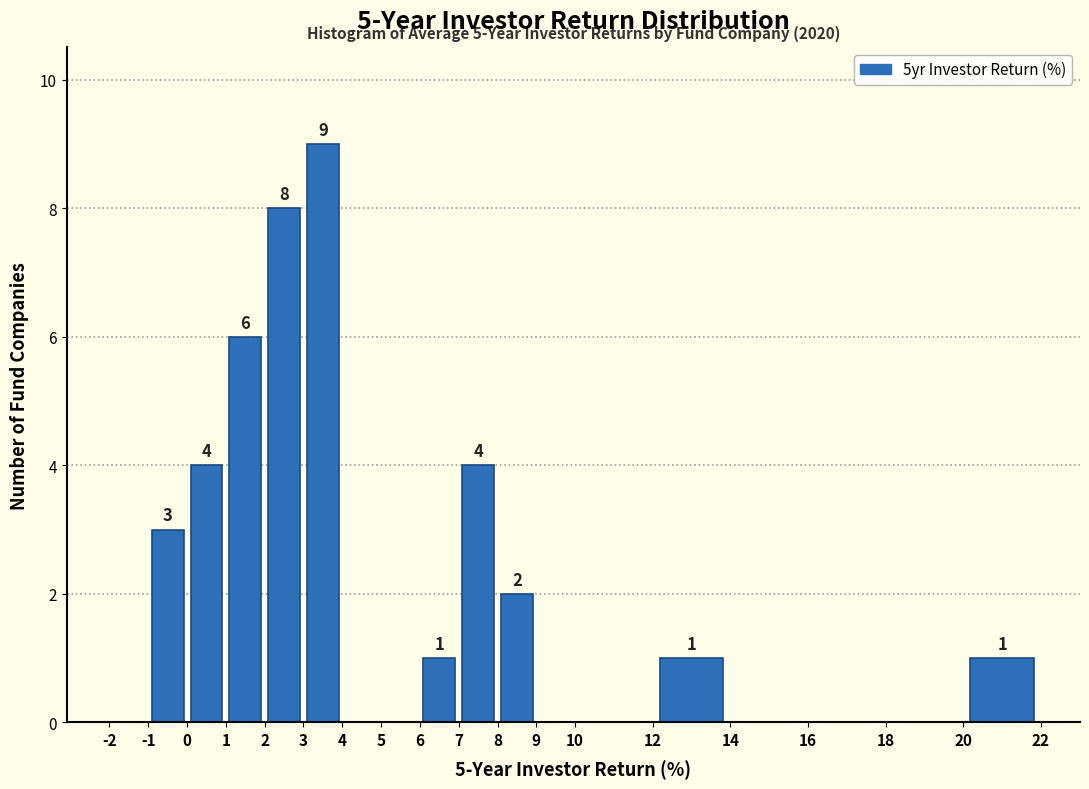

Which range on the x-axis has the tallest bar?

3 to 4